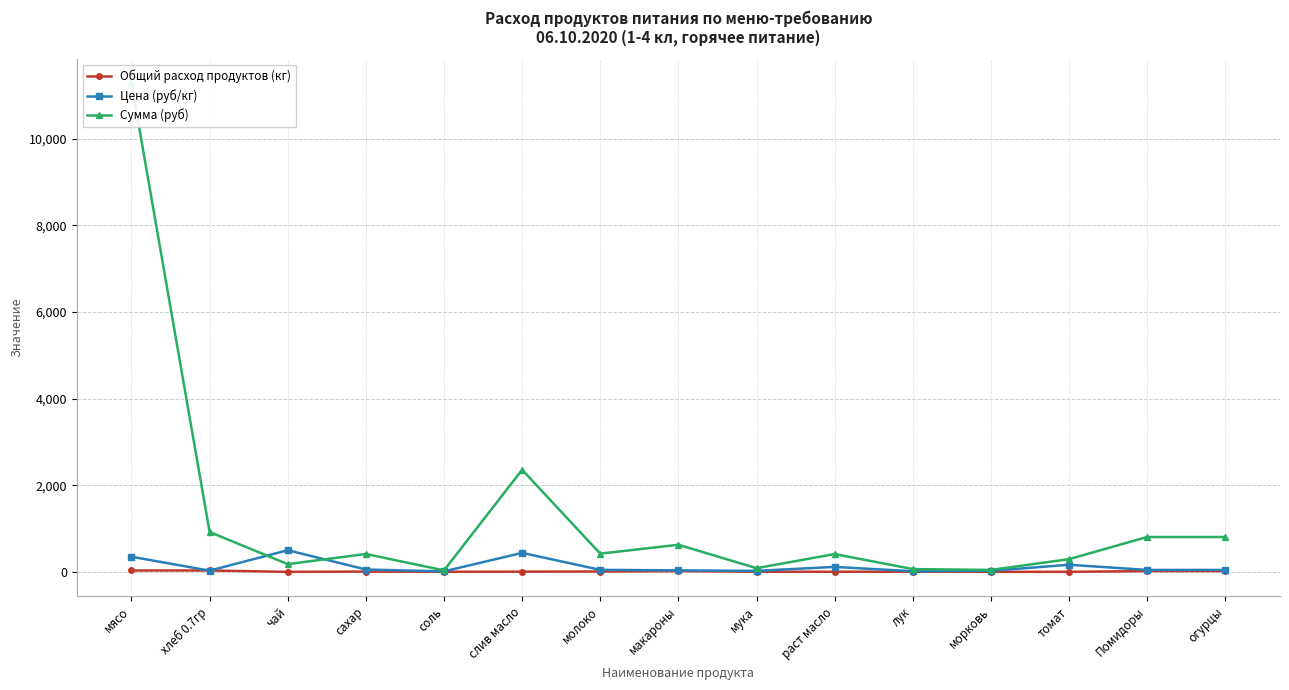

What is the value of the Общий расход продуктов (кг) point at the 5th from the left?

2.9